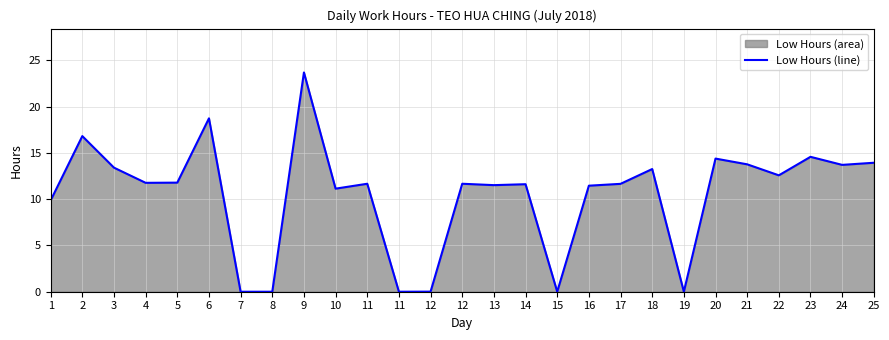

What is the maximum value shown in the chart?

23.7